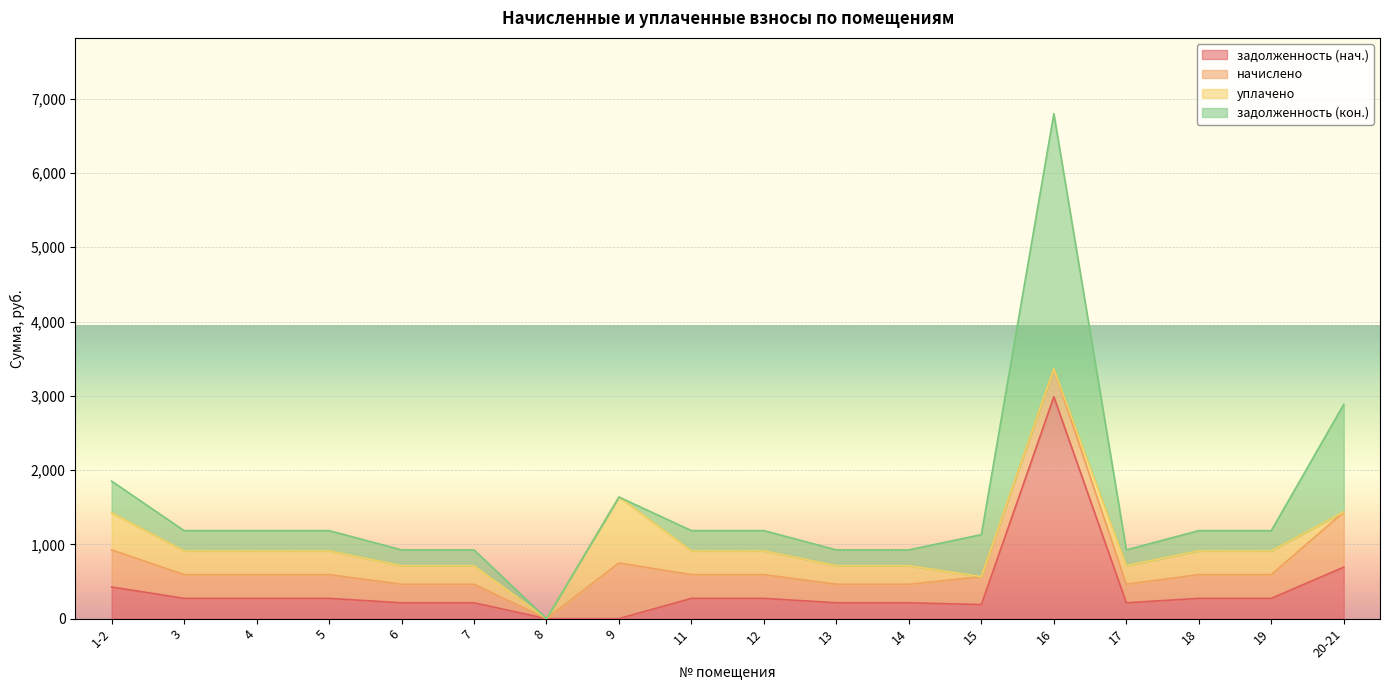

What is the label of the 3rd point from the left?

4